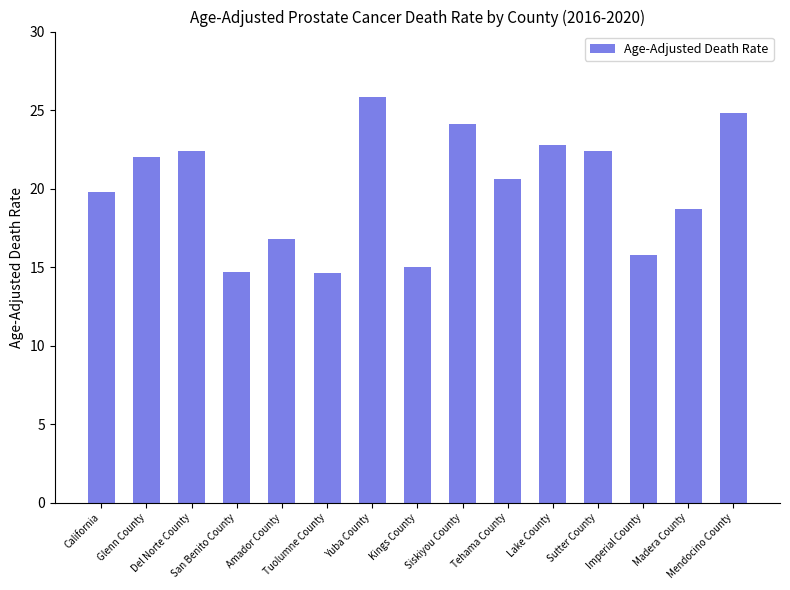

The chart shows a value of 20.6 at Tehama County. True or false?

True